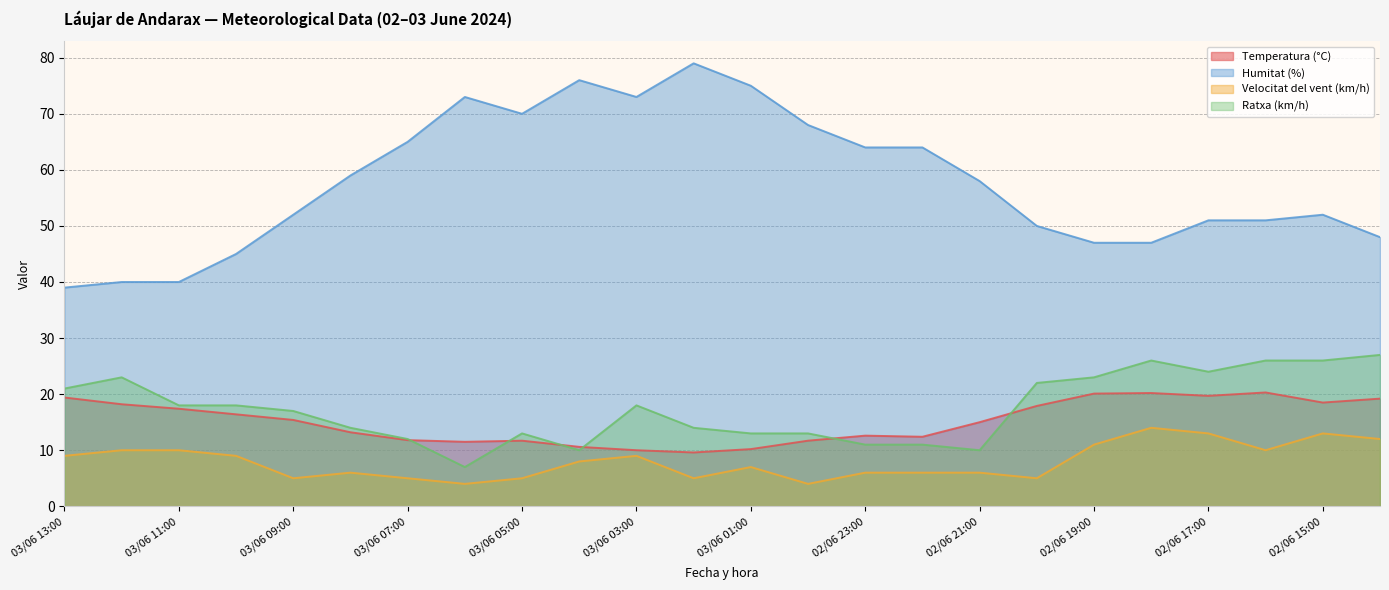

True or false: Velocitat del vent (km/h) and Ratxa (km/h) intersect in this chart.

False